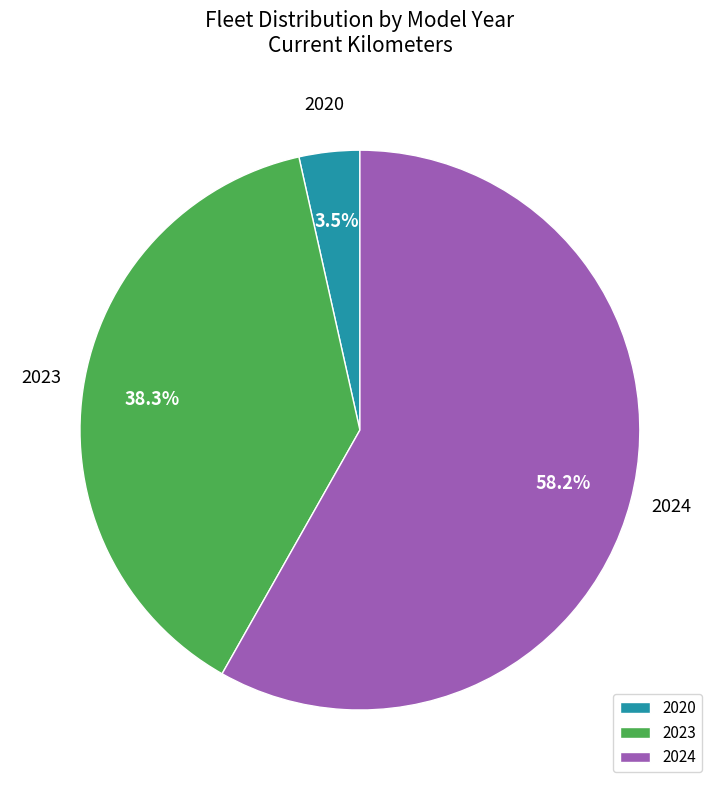

What is the ratio of the value at 2024 to the value at 2020?

16.6